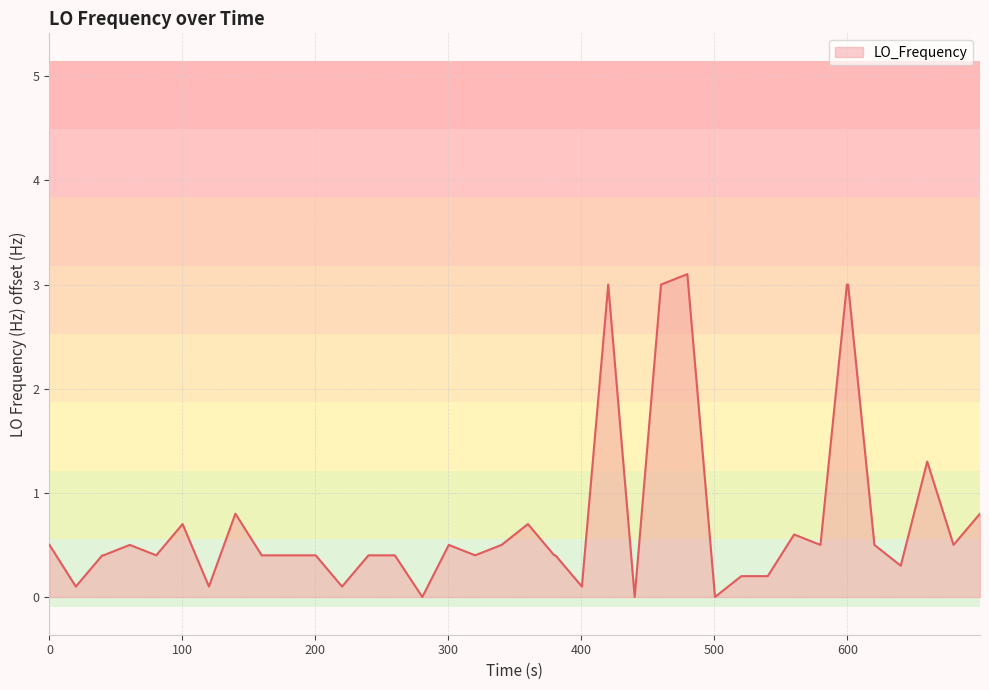

What is the difference between the maximum and minimum values?

3.1